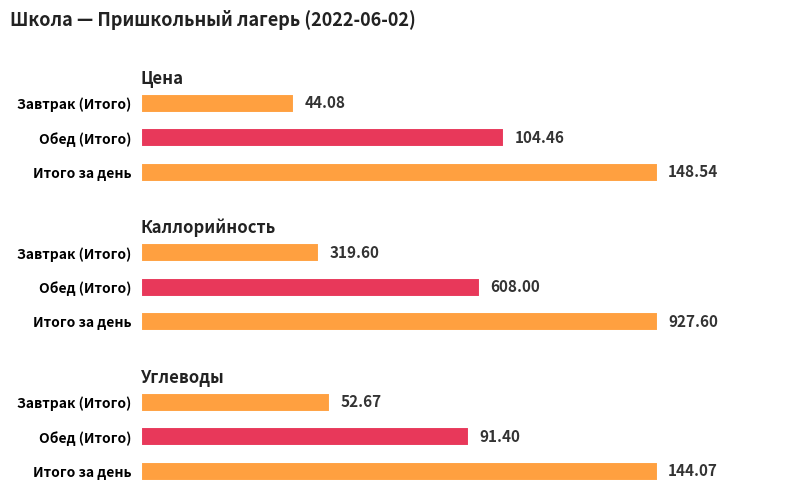

What is the value of the Цена bar at the 3rd from the left?

148.5